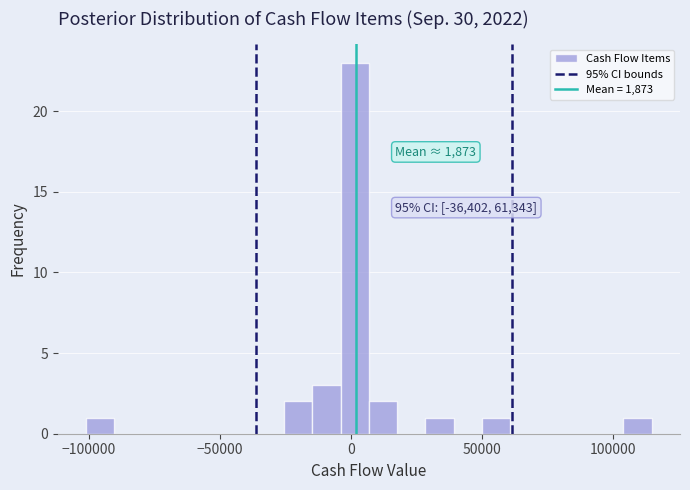

Read against the x-axis, roughly where is the centre of the tallest bar?

0